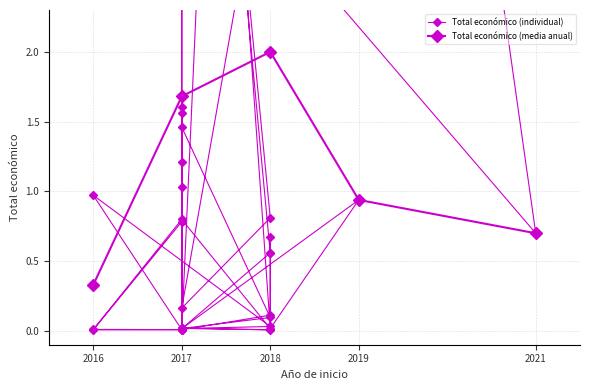

What is the sum of all values?

65.6